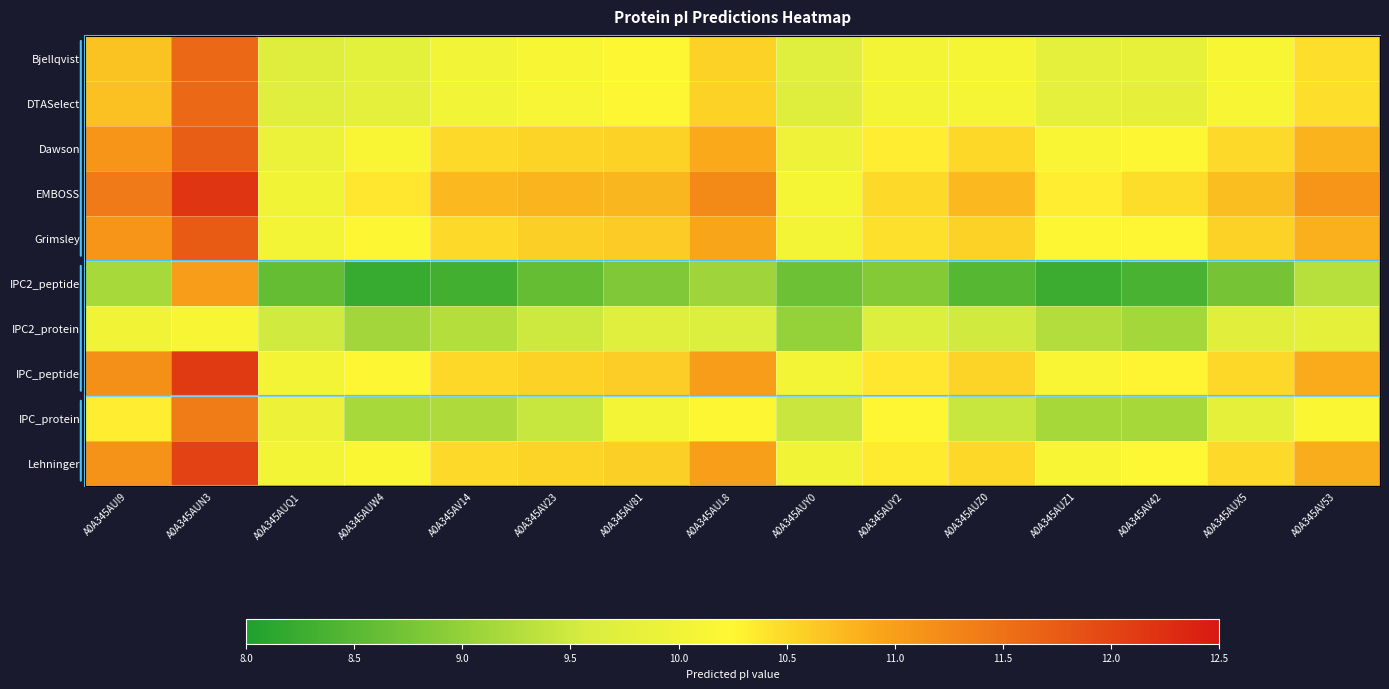

How many series are shown in this chart?

10